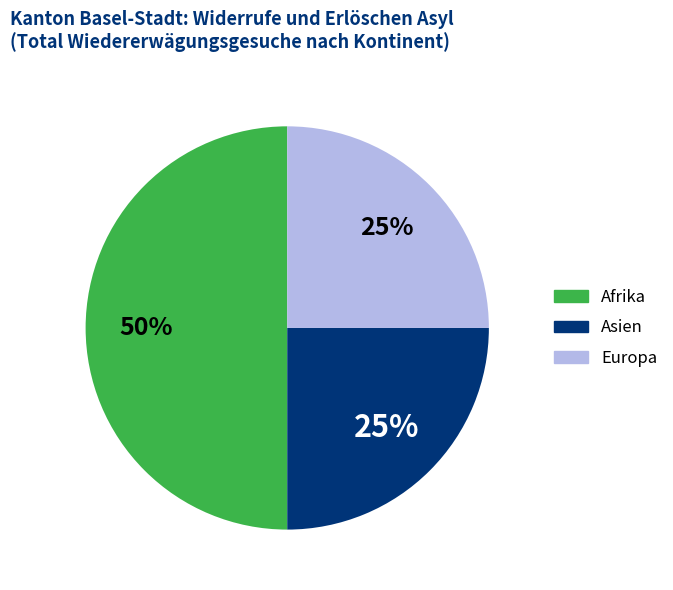

How many segments does this pie chart have?

3